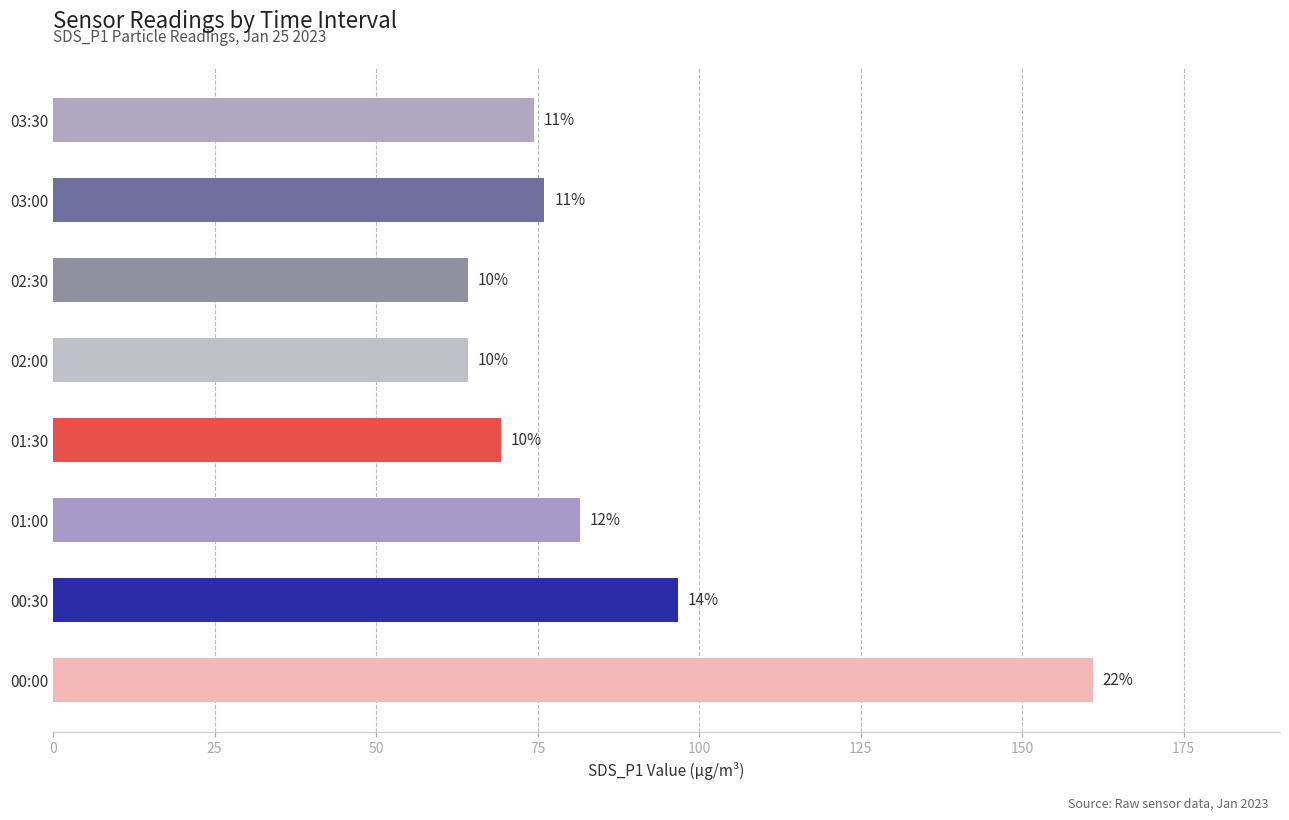

How many bars are there in total?

8